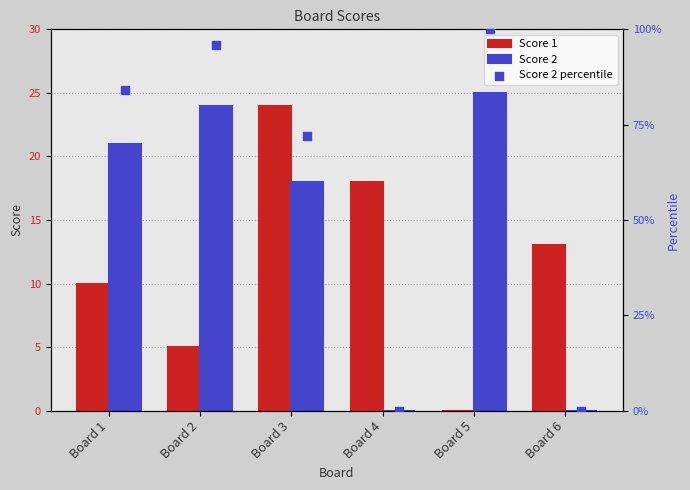

Which series contains the lowest Y value?

Score 1